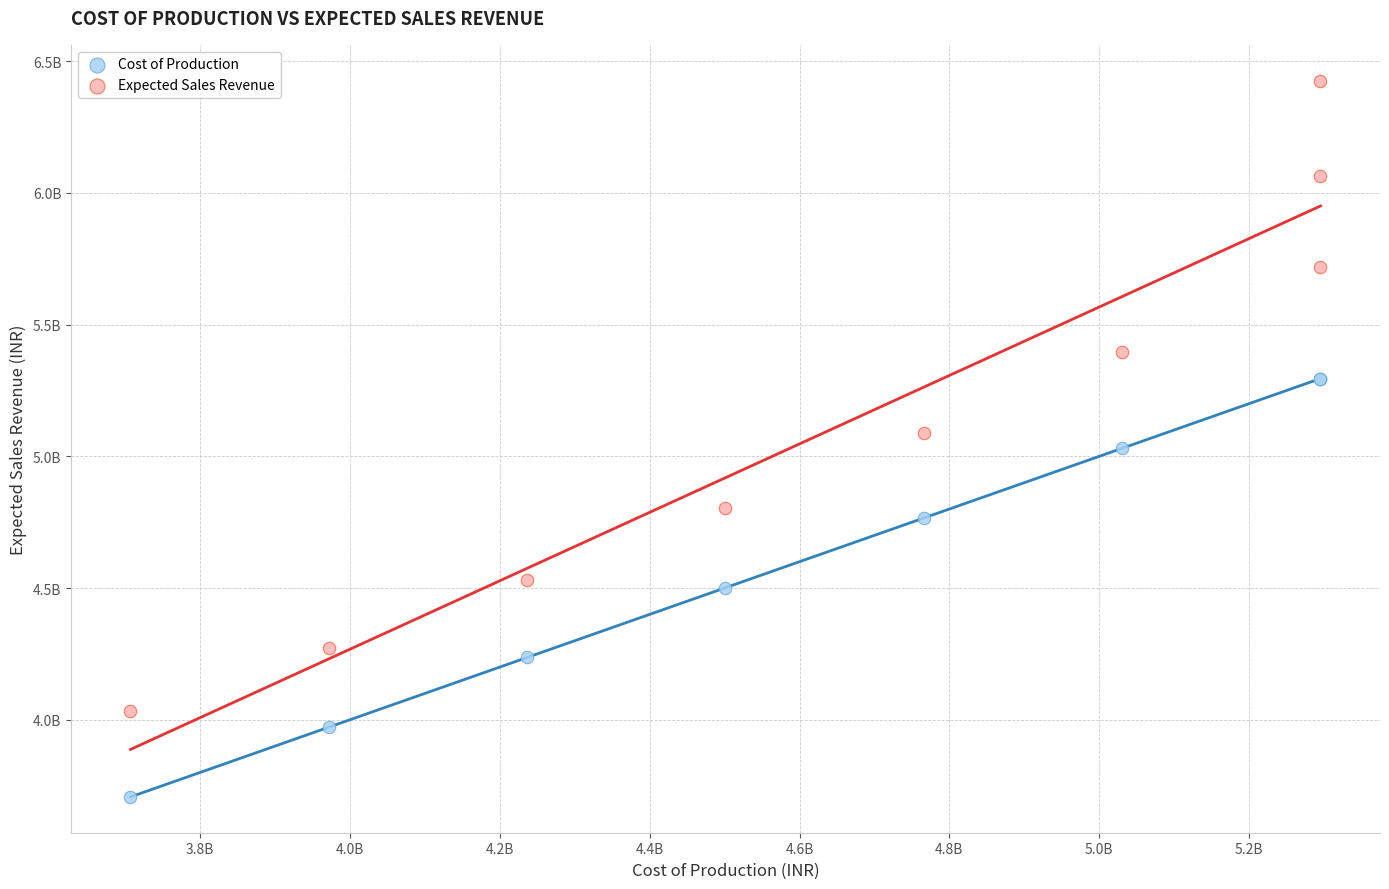

Which series reaches the minimum Y coordinate?

Cost of Production